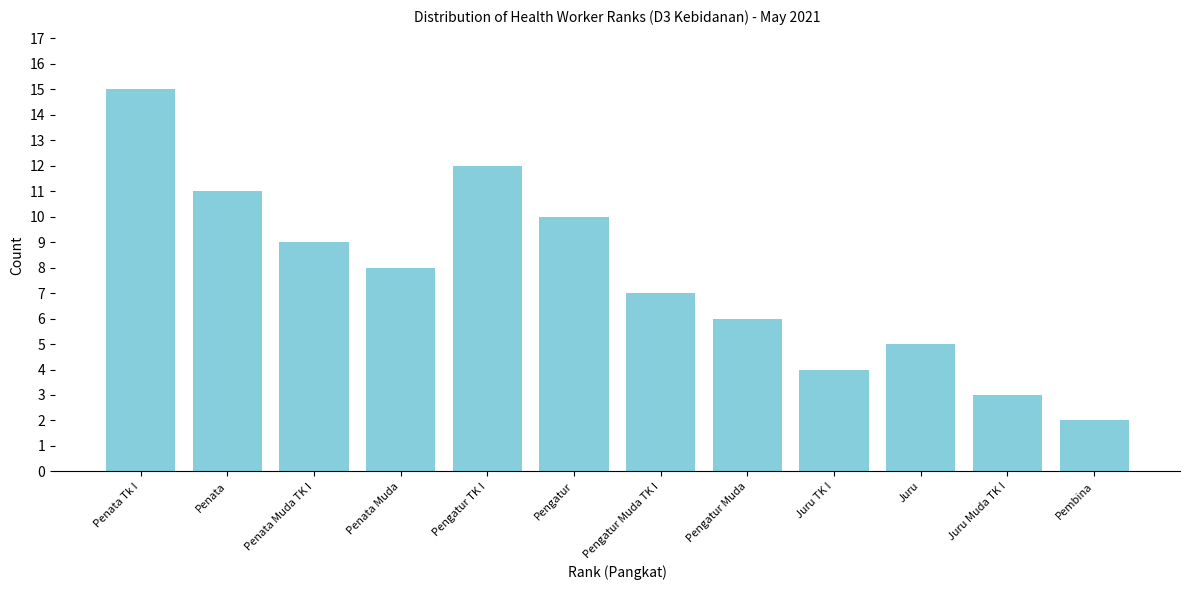

Reading left to right, extract all data points from this chart.

15	11	9	8	12	10	7	6	4	5	3	2